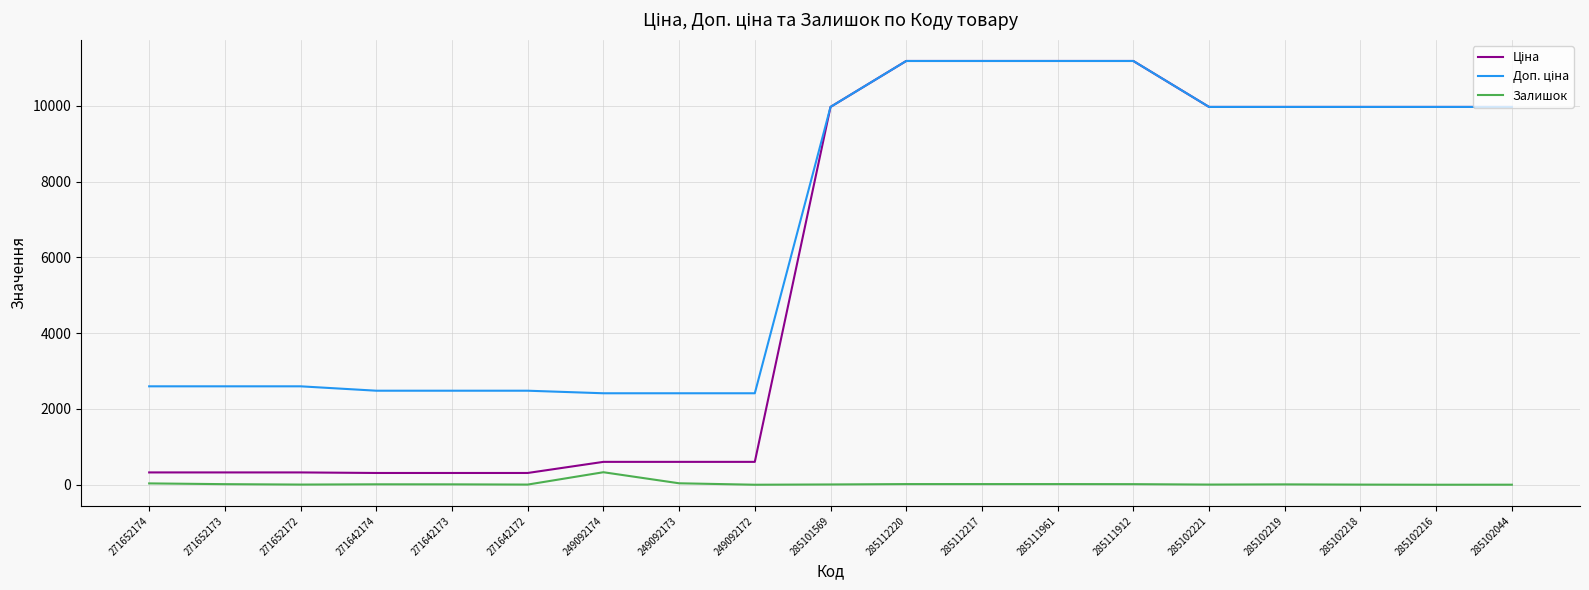

Is it true that Залишок equals 9.0 at 285102219?

True